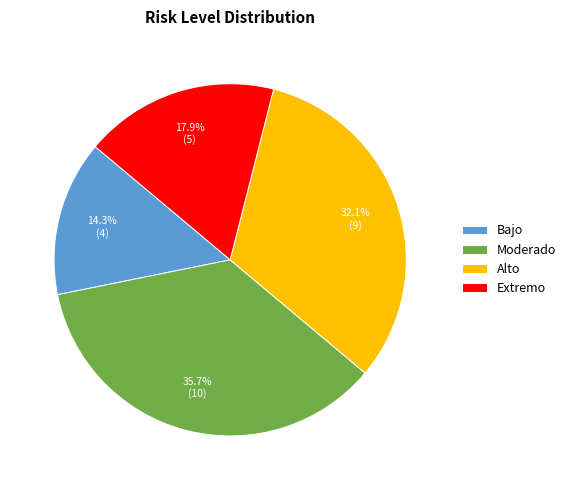

Rank the categories by value from lowest to highest.

Bajo, Extremo, Alto, Moderado